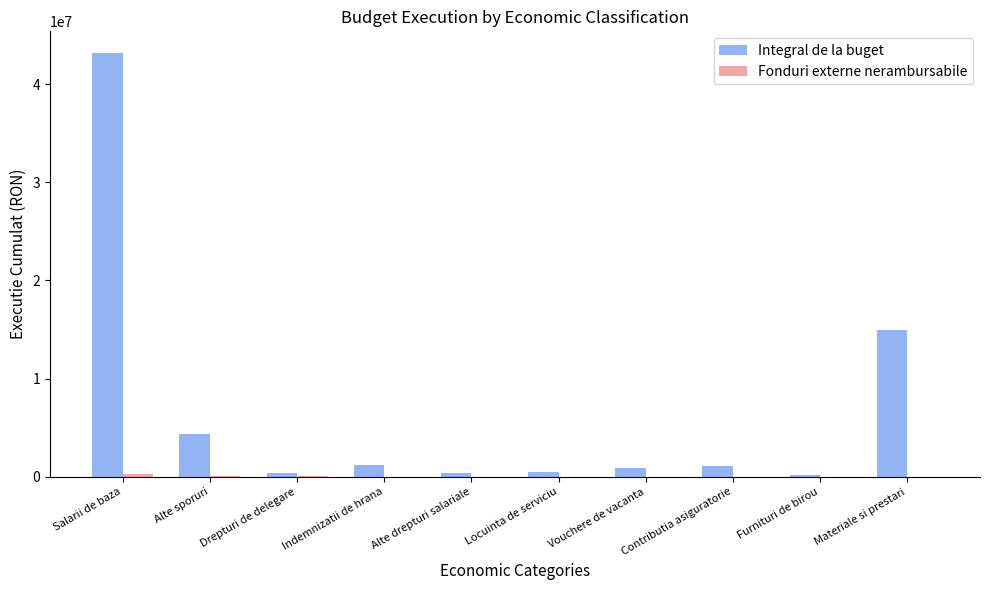

Which category has the highest value across all series?

Salarii de baza